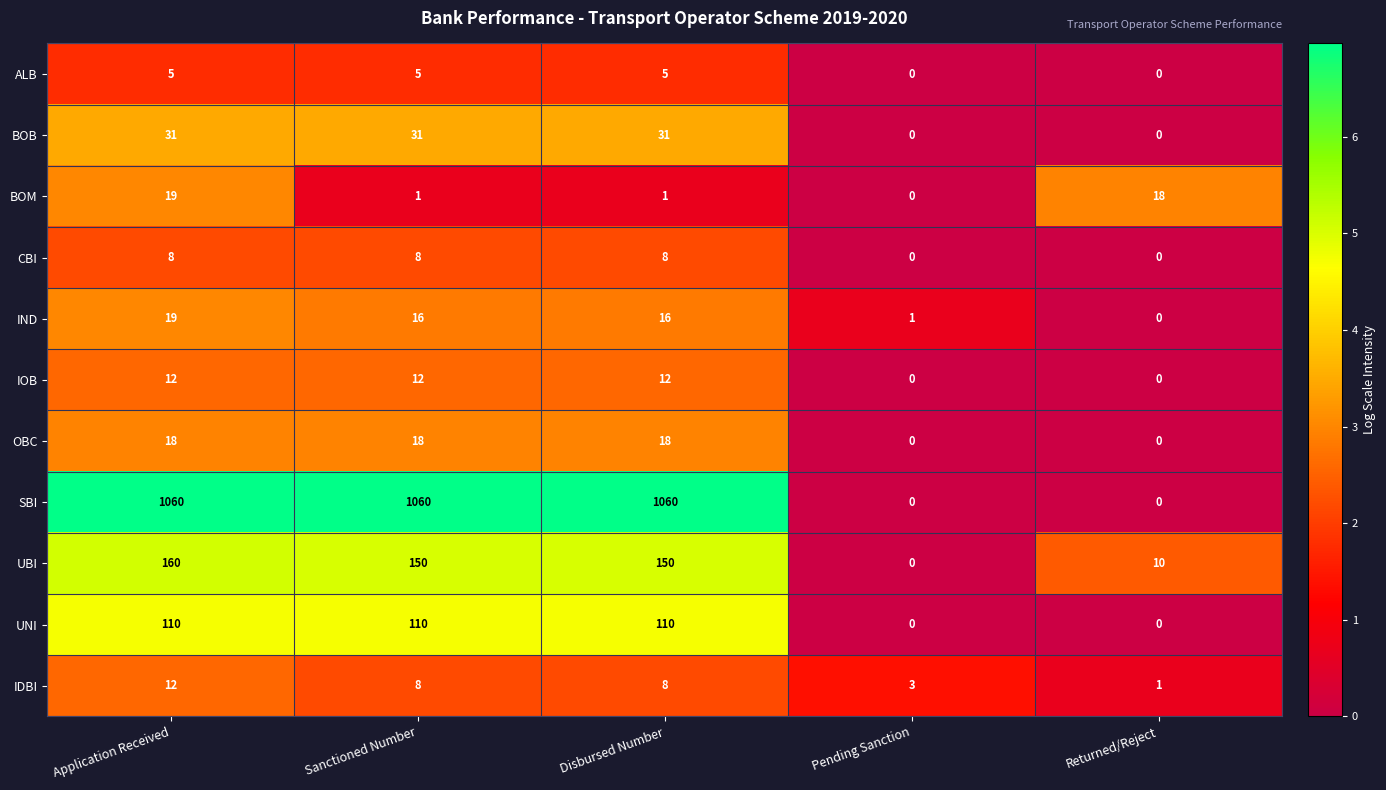

Is it true that OBC equals 12 at Disbursed Number?

False